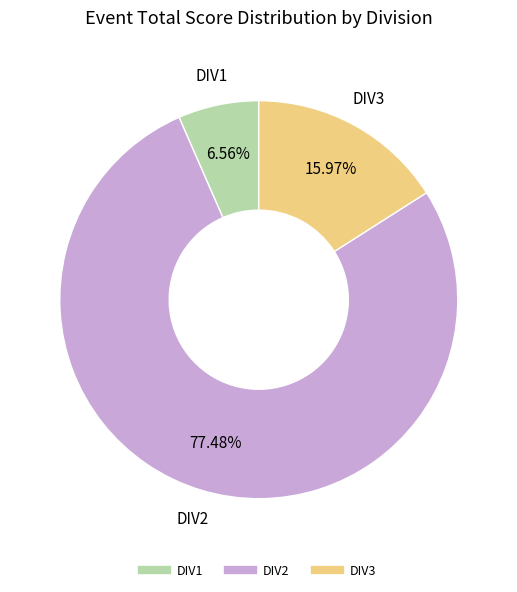

How many slices are in this pie chart?

3